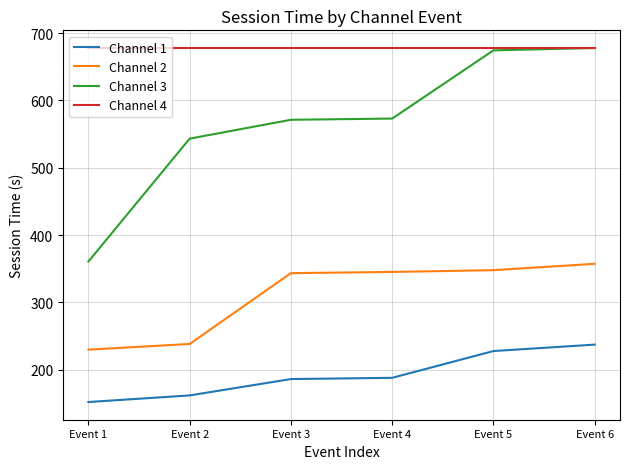

The value of Channel 4 at Event 6 is 346.9. True or false?

False